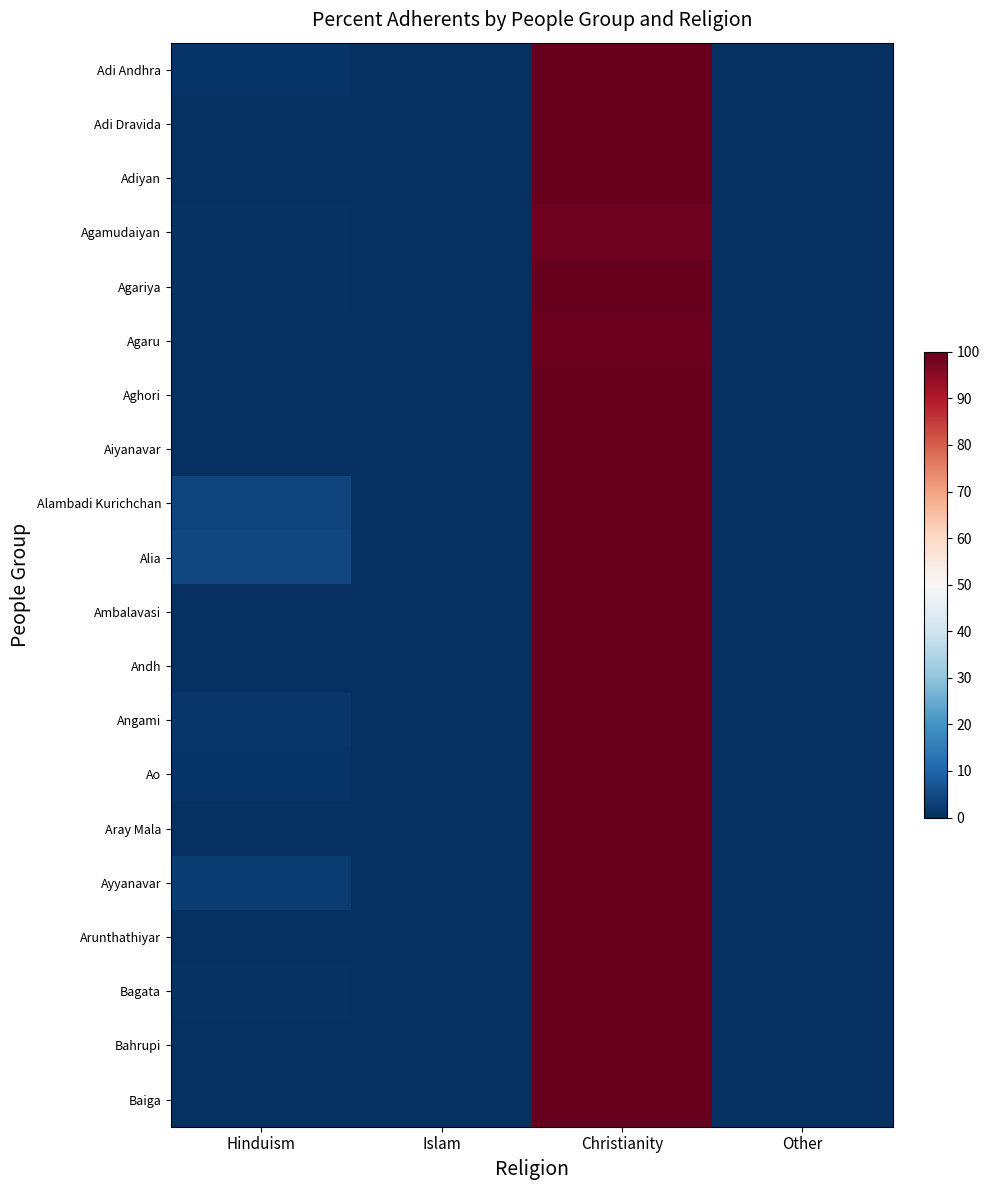

Reading left to right, list all the values displayed in this chart.

Adi Andhra: Hinduism=0.9	Islam=0.0	Christianity=100.0	Other=0.0
Adi Dravida: Hinduism=0.0	Islam=0.0	Christianity=100.0	Other=0.0
Adiyan: Hinduism=0.1	Islam=0.0	Christianity=100.0	Other=0.0
Agamudaiyan: Hinduism=0.8	Islam=0.0	Christianity=98.6	Other=0.0
Agariya: Hinduism=0.5	Islam=0.0	Christianity=100.0	Other=0.0
Agaru: Hinduism=0.3	Islam=0.0	Christianity=99.1	Other=0.0
Aghori: Hinduism=0.0	Islam=0.0	Christianity=100.0	Other=0.0
Aiyanavar: Hinduism=0.0	Islam=0.0	Christianity=100.0	Other=0.0
Alambadi Kurichchan: Hinduism=3.9	Islam=0.0	Christianity=100.0	Other=0.0
Alia: Hinduism=4.6	Islam=0.0	Christianity=100.0	Other=0.0
Ambalavasi: Hinduism=0.0	Islam=0.0	Christianity=100.0	Other=0.0
Andh: Hinduism=0.3	Islam=0.0	Christianity=100.0	Other=0.0
Angami: Hinduism=1.4	Islam=0.0	Christianity=100.0	Other=0.0
Ao: Hinduism=0.8	Islam=0.0	Christianity=100.0	Other=0.0
Aray Mala: Hinduism=0.0	Islam=0.0	Christianity=100.0	Other=0.0
Ayyanavar: Hinduism=2.7	Islam=0.0	Christianity=100.0	Other=0.0
Arunthathiyar: Hinduism=0.0	Islam=0.0	Christianity=100.0	Other=0.0
Bagata: Hinduism=0.7	Islam=0.0	Christianity=100.0	Other=0.0
Bahrupi: Hinduism=0.2	Islam=0.0	Christianity=100.0	Other=0.0
Baiga: Hinduism=0.2	Islam=0.0	Christianity=100.0	Other=0.0